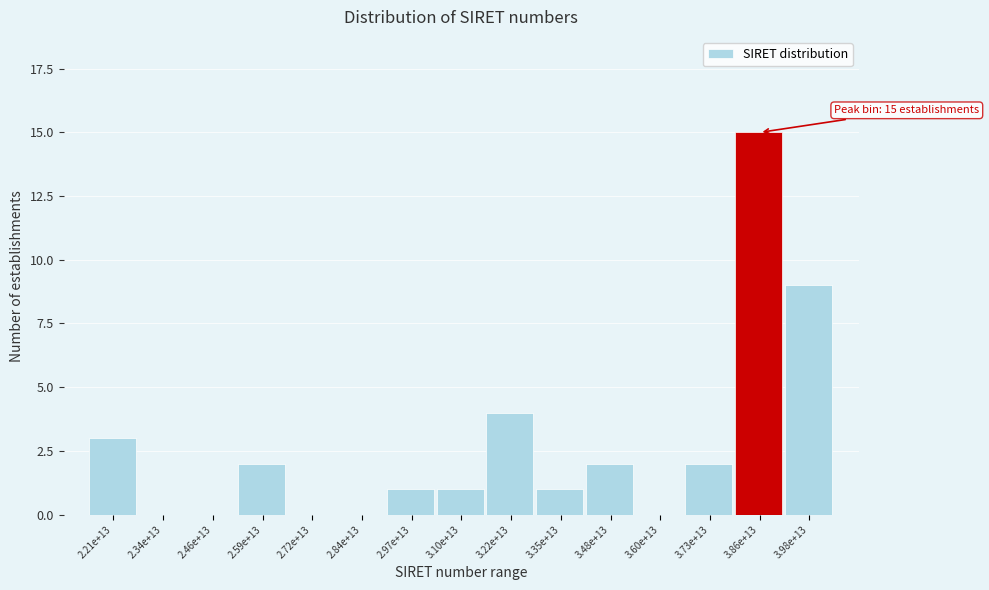

Reading left to right, list all the values displayed in this chart.

2.21e+13=3	2.34e+13=0	2.46e+13=0	2.59e+13=2	2.72e+13=0	2.84e+13=0	2.97e+13=1	3.10e+13=1	3.22e+13=4	3.35e+13=1	3.48e+13=2	3.60e+13=0	3.73e+13=2	3.86e+13=15	3.98e+13=9